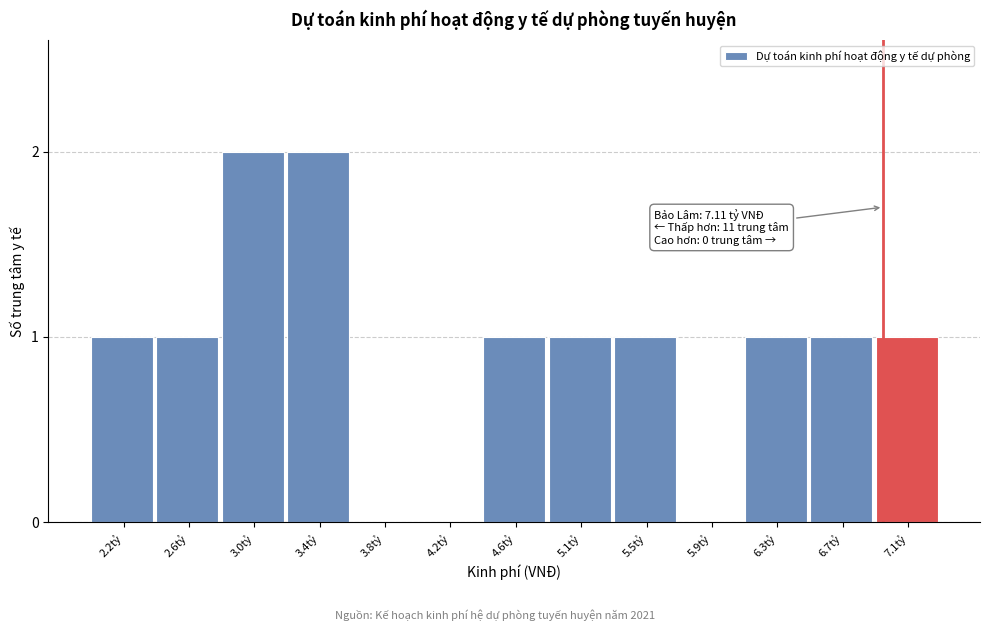

Reading right to left, transcribe all the data shown in this chart.

7.1tỷ=1	6.7tỷ=1	6.3tỷ=1	5.9tỷ=0	5.5tỷ=1	5.1tỷ=1	4.6tỷ=1	4.2tỷ=0	3.8tỷ=0	3.4tỷ=2	3.0tỷ=2	2.6tỷ=1	2.2tỷ=1